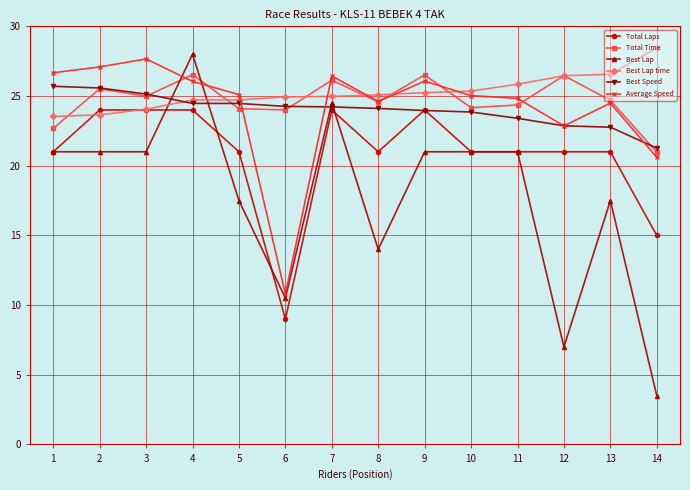

Which series changed the most between 2 and 11?

Total Laps